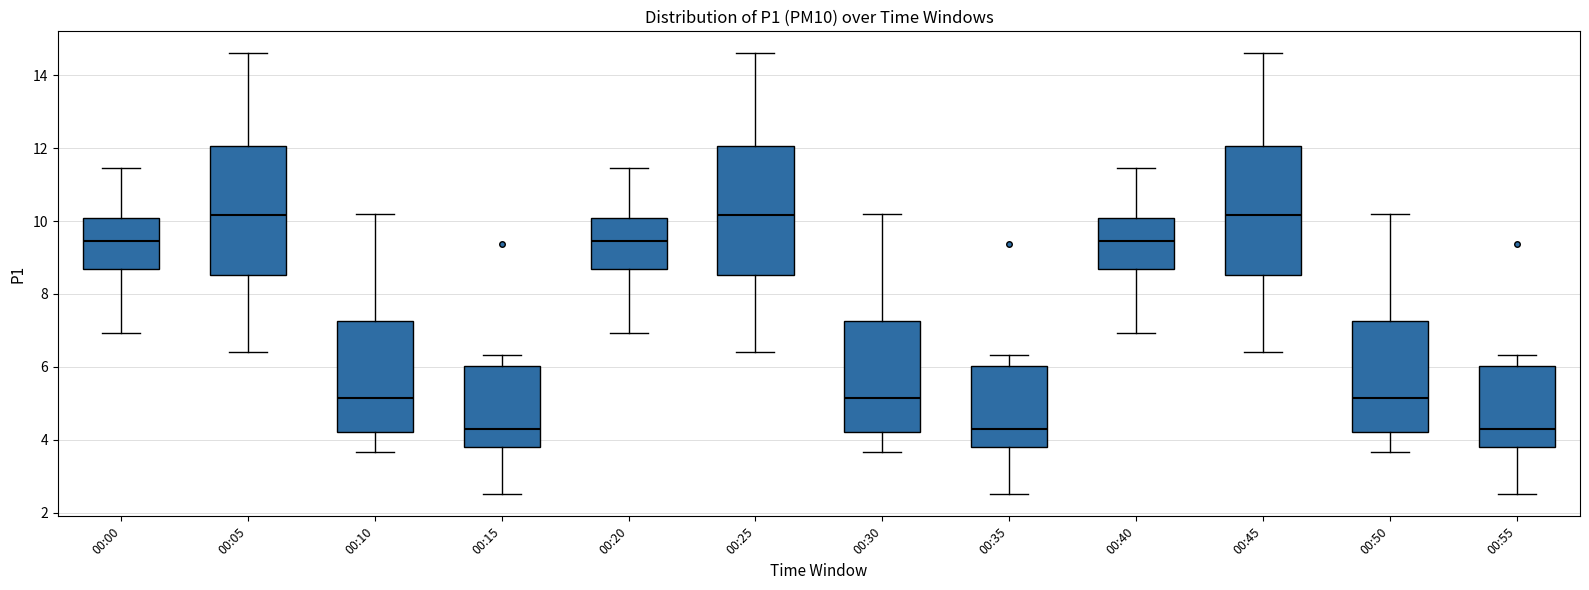

Reading left to right, read every box against the y-axis: the position of its median line, the range the box covers, and the ends of its whiskers. The values are not printed on the chart, so give them approximately, as read against the axis.

00:00: median 9.4, box 8.6 to 10.0, whiskers 7.0 to 11.4
00:05: median 10.2, box 8.6 to 12.0, whiskers 6.4 to 14.6
00:10: median 5.2, box 4.2 to 7.2, whiskers 3.6 to 10.2
00:15: median 4.4, box 3.8 to 6.0, whiskers 2.6 to 6.4
00:20: median 9.4, box 8.6 to 10.0, whiskers 7.0 to 11.4
00:25: median 10.2, box 8.6 to 12.0, whiskers 6.4 to 14.6
00:30: median 5.2, box 4.2 to 7.2, whiskers 3.6 to 10.2
00:35: median 4.4, box 3.8 to 6.0, whiskers 2.6 to 6.4
00:40: median 9.4, box 8.6 to 10.0, whiskers 7.0 to 11.4
00:45: median 10.2, box 8.6 to 12.0, whiskers 6.4 to 14.6
00:50: median 5.2, box 4.2 to 7.2, whiskers 3.6 to 10.2
00:55: median 4.4, box 3.8 to 6.0, whiskers 2.6 to 6.4